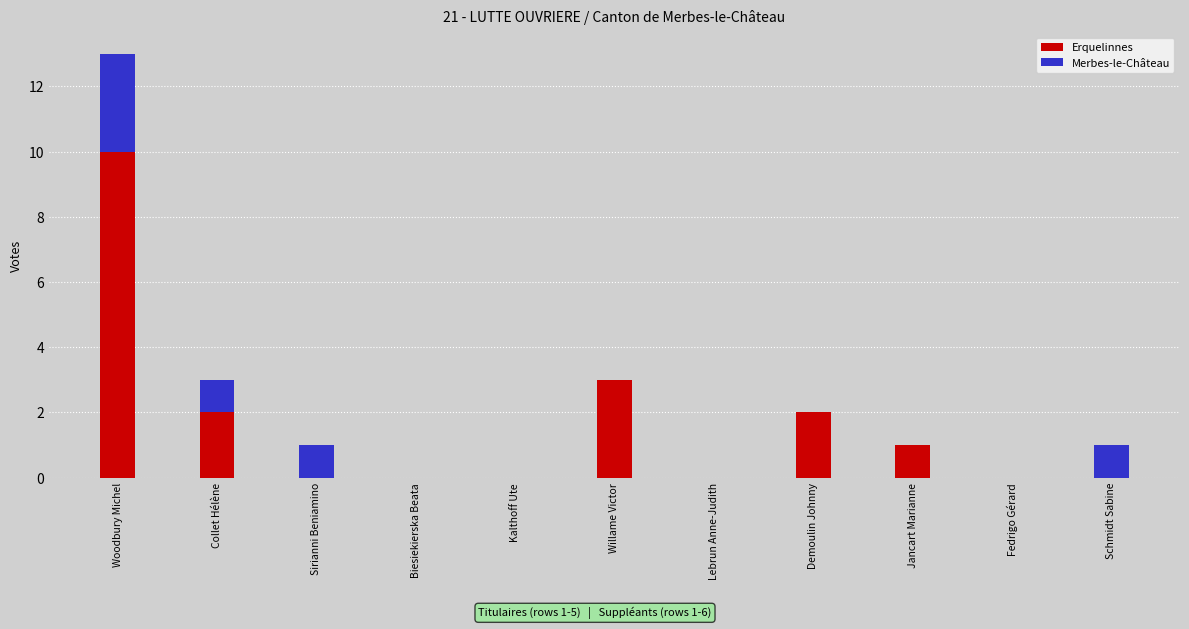

How many data points does each series have?

11